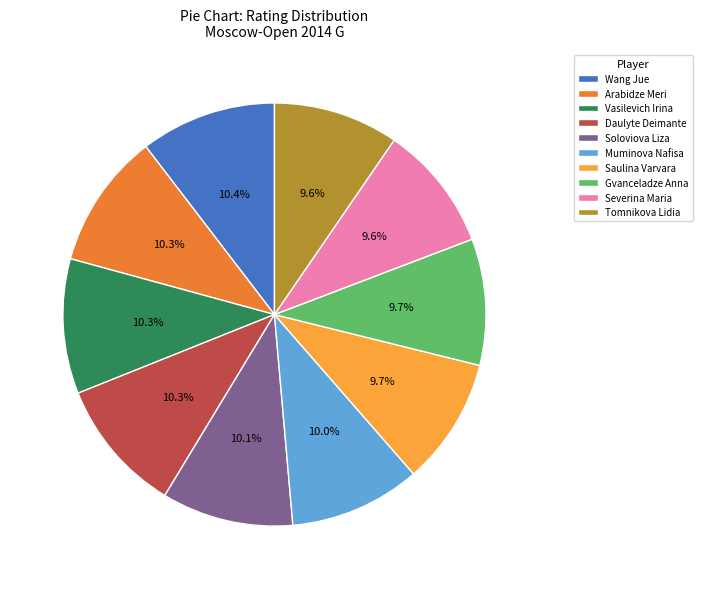

Does any single category account for the majority?

No